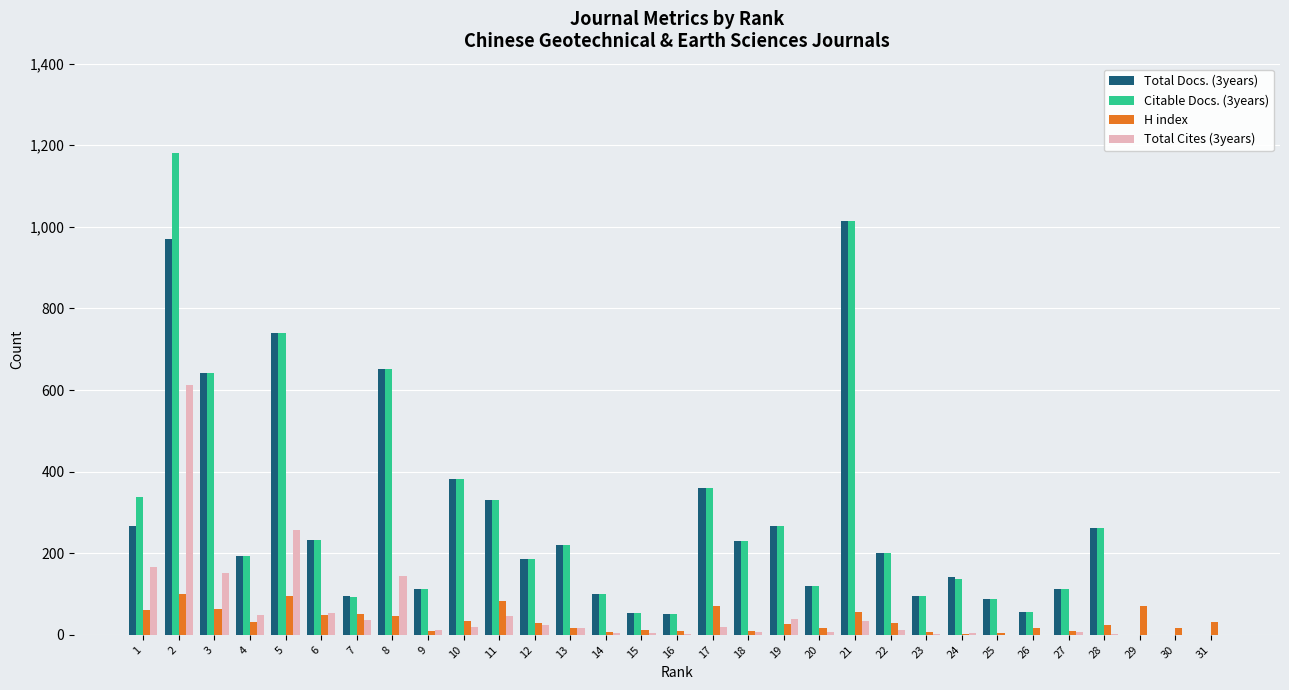

What is the sum of the H index values at 5 and 28?

120